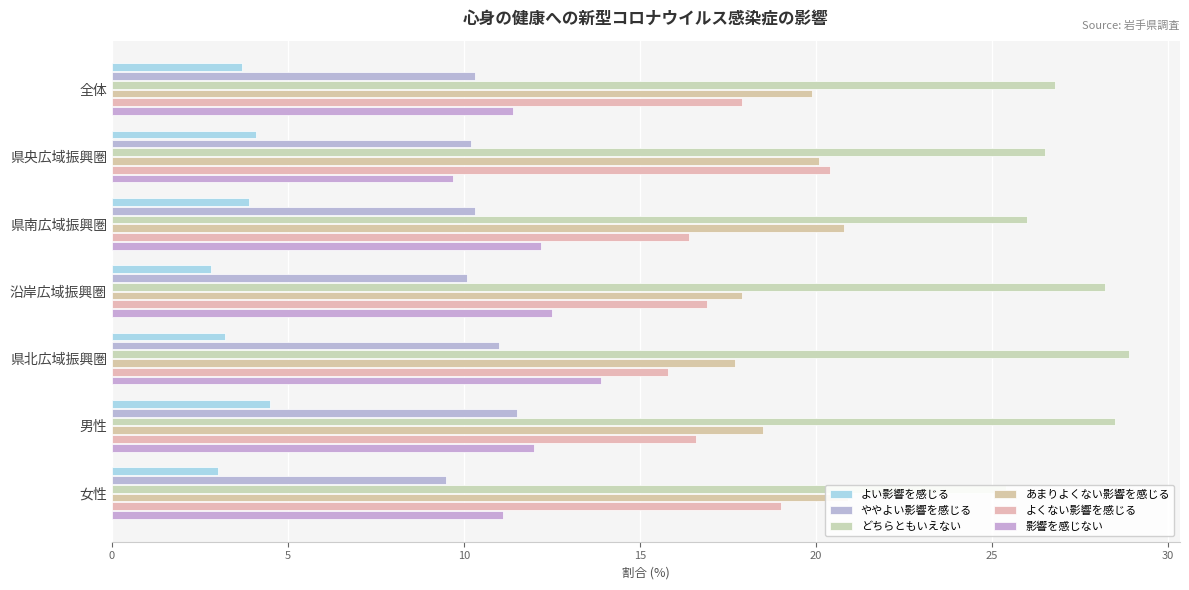

Which series has the largest range (max minus min)?

よくない影響を感じる